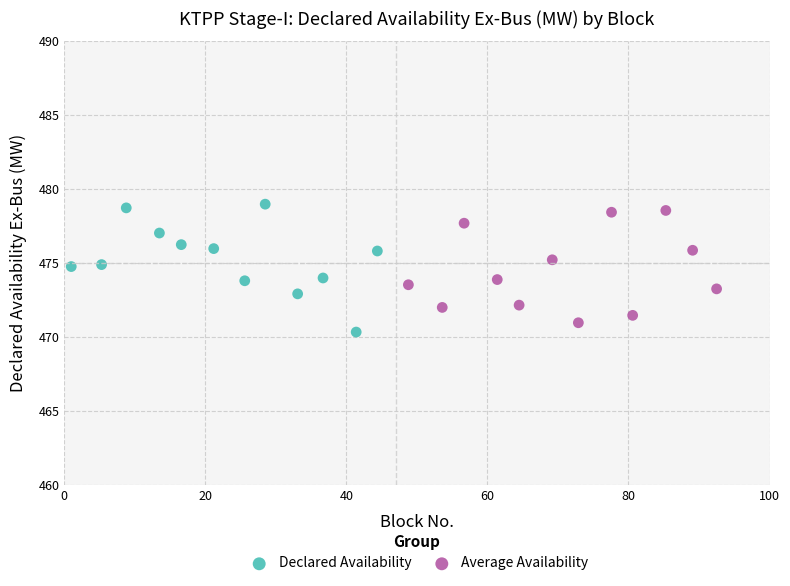

Which series contains the lowest Y value?

Declared Availability